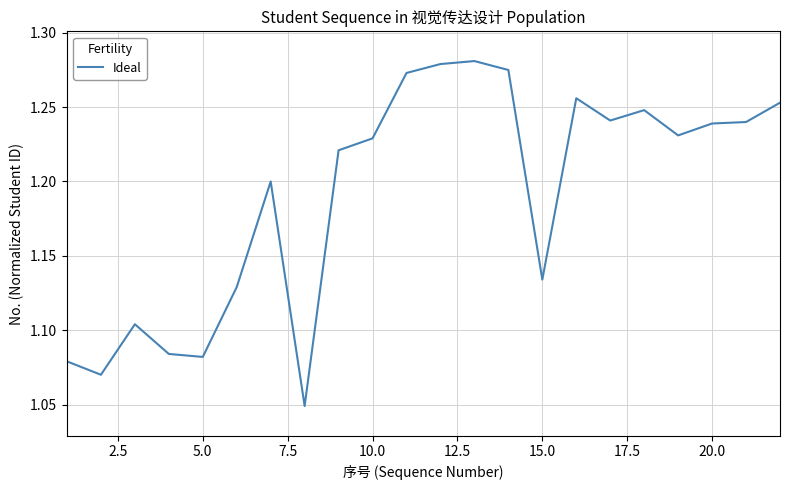

True or false: the data shows 0.8 at 10.0.

False